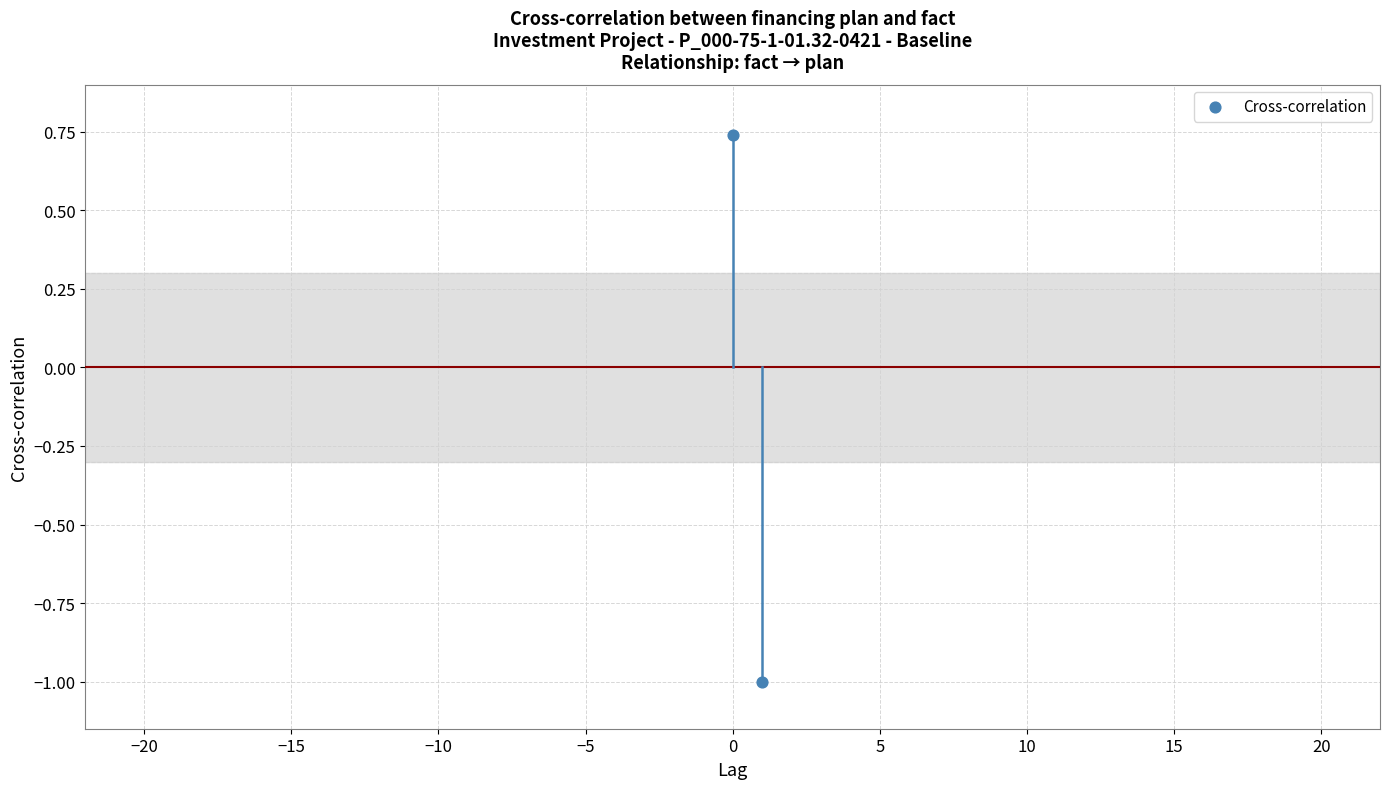

What is the range of Y values (max minus min)?

1.7